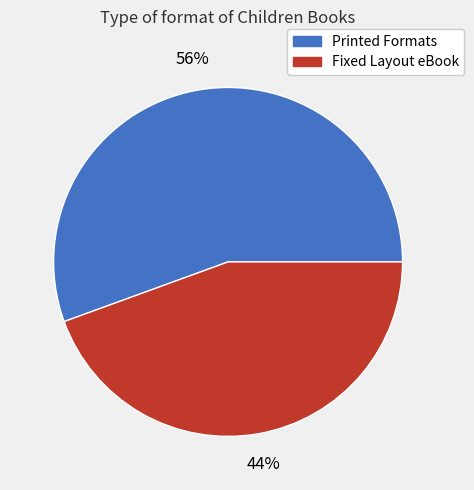

To the nearest percent, what percentage of the pie is Printed Formats?

56%